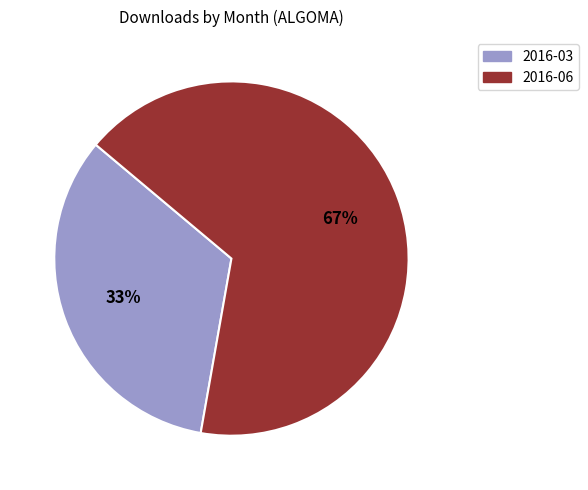

Rank the categories by value from highest to lowest.

2016-06, 2016-03